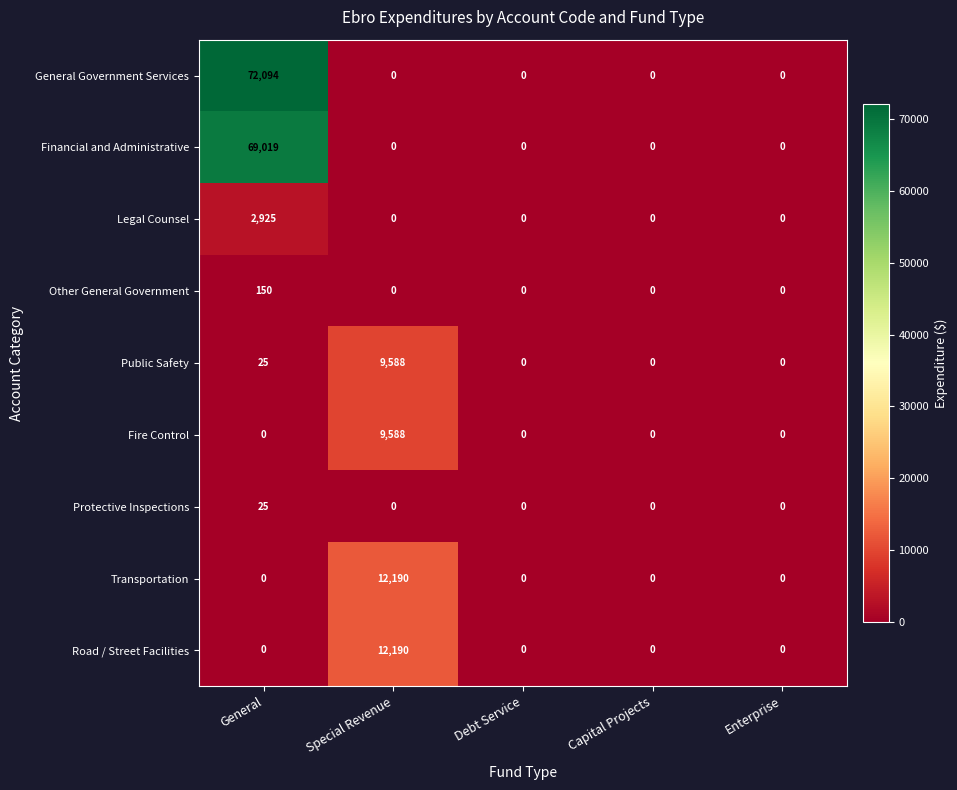

At which category is the sum across all series the highest?

General